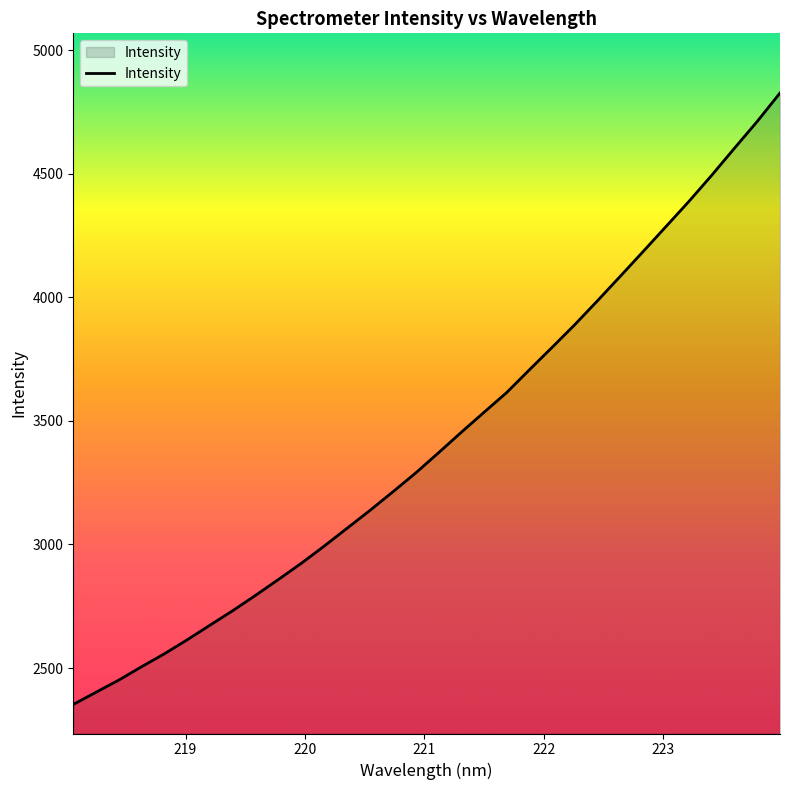

What is the difference between the maximum and minimum values?

2474.7